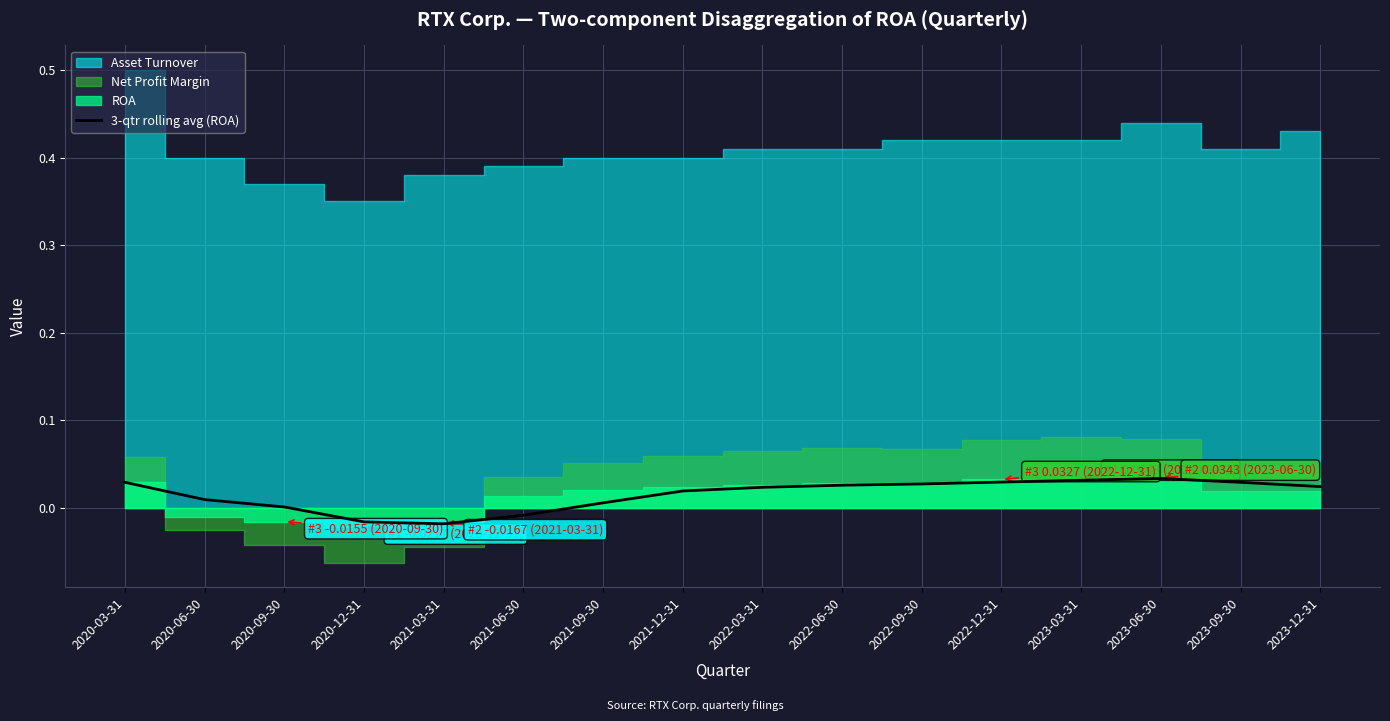

The value at 2021-12-31 is 0.0. True or false?

True